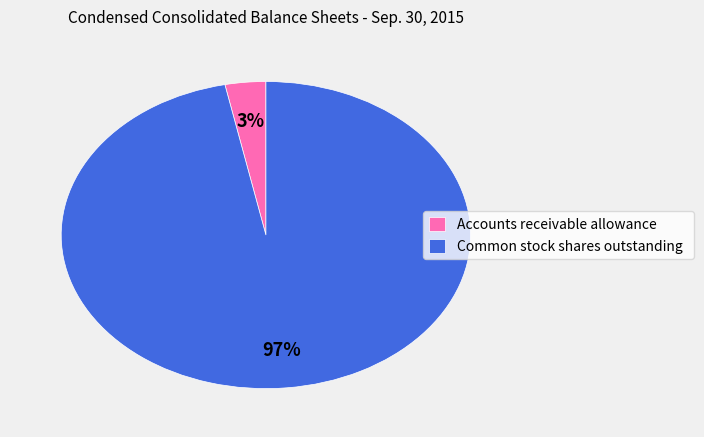

True or false: Common stock shares outstanding accounts for 97% of the total.

True